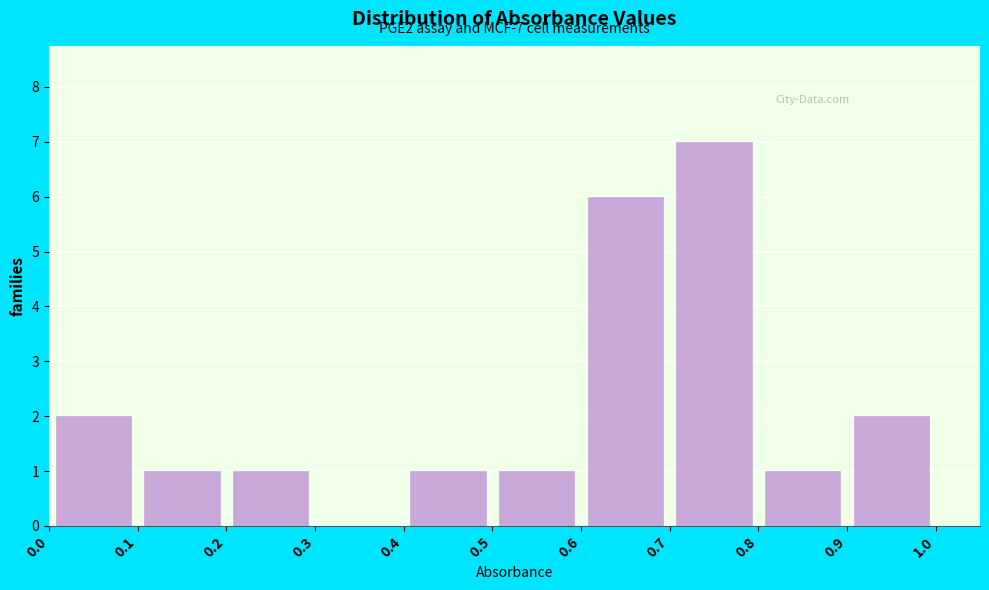

Which range on the x-axis has the tallest bar?

0.7 to 0.8